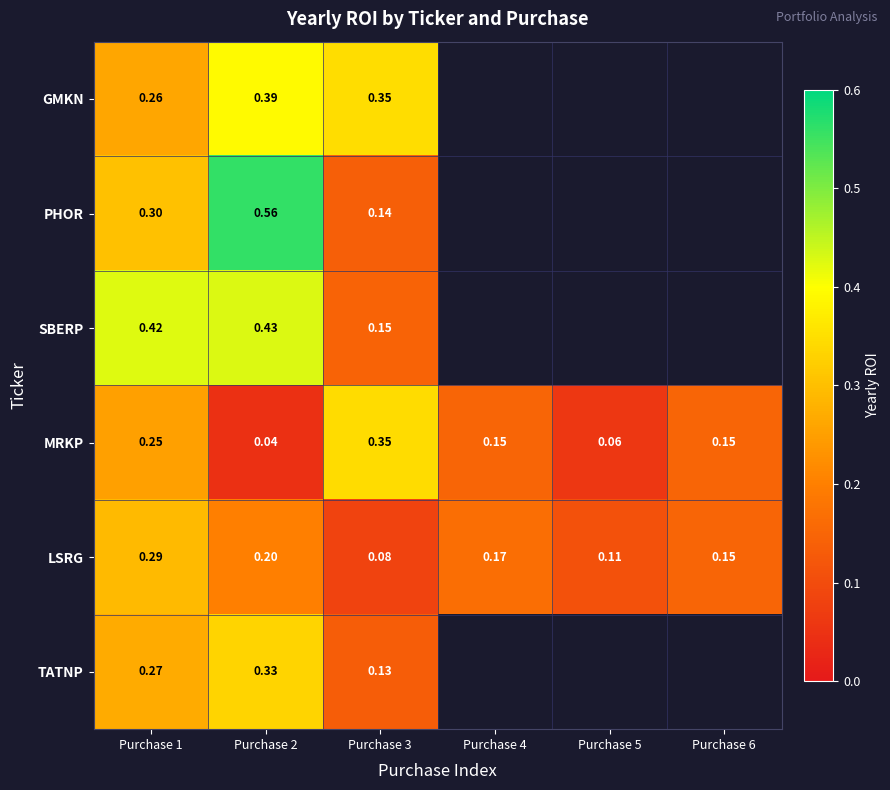

Which category has the highest value across all series?

Purchase 2